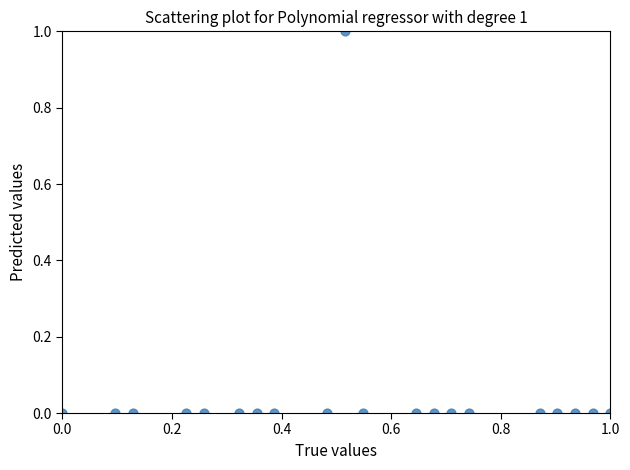

What is the range of X values (max minus min)?

1.0